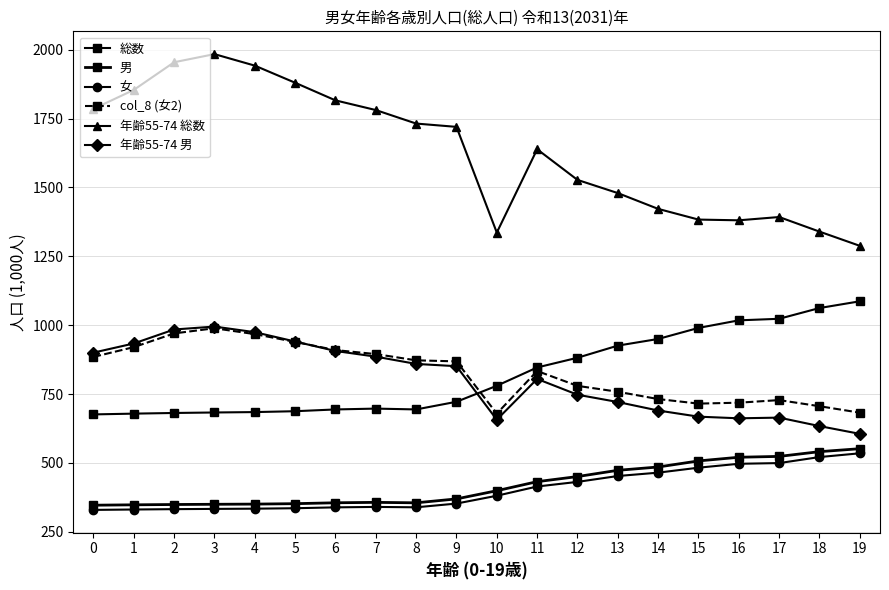

The col_8 (女2) series shows 1059.6 at 17. True or false?

False